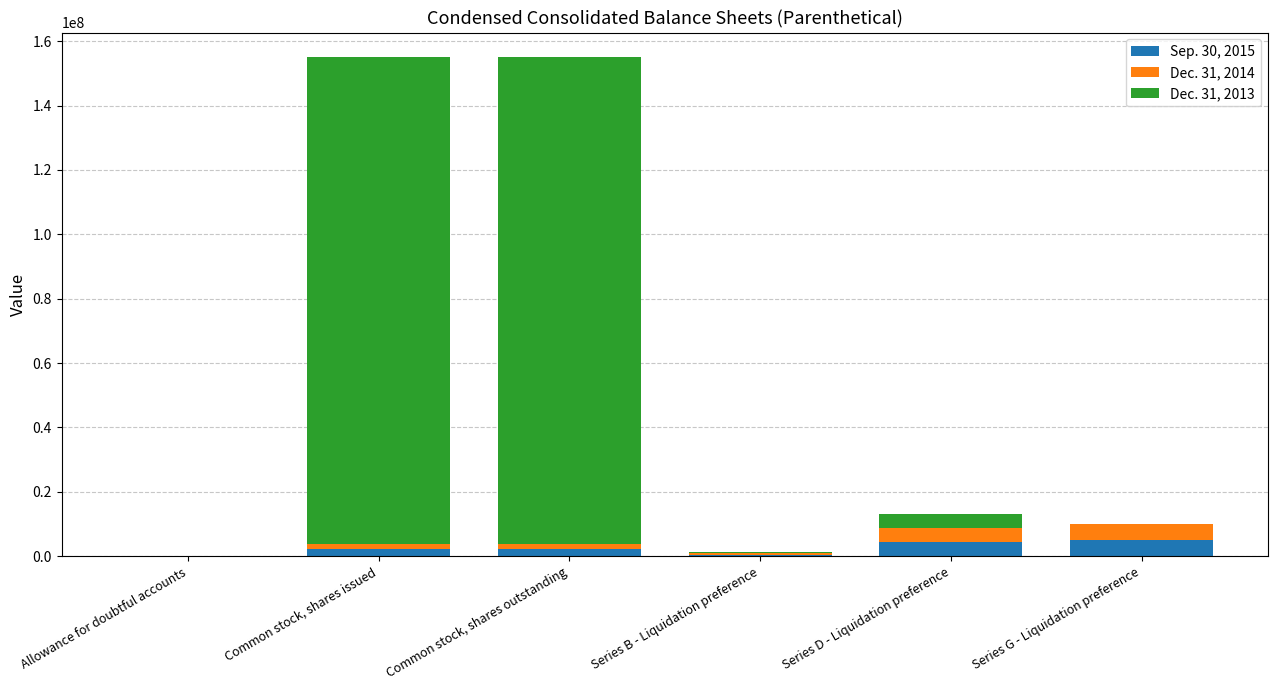

Where does the Sep. 30, 2015 series first go above 2147773?

Series D - Liquidation preference